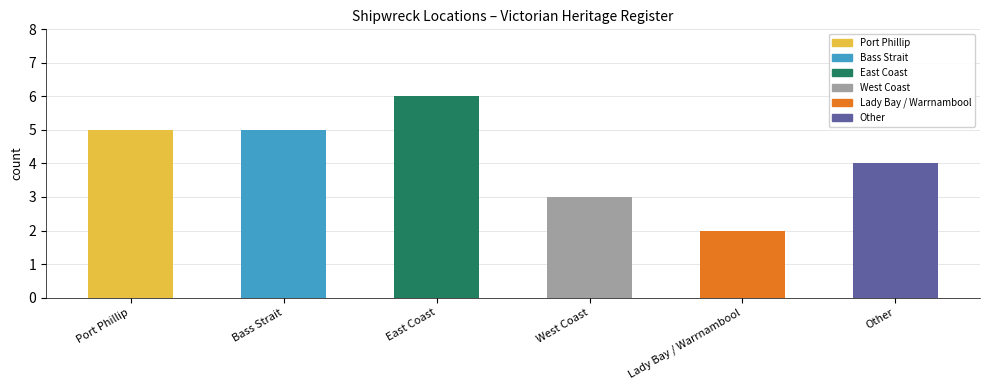

Count the values in the range 3 to 5.

4